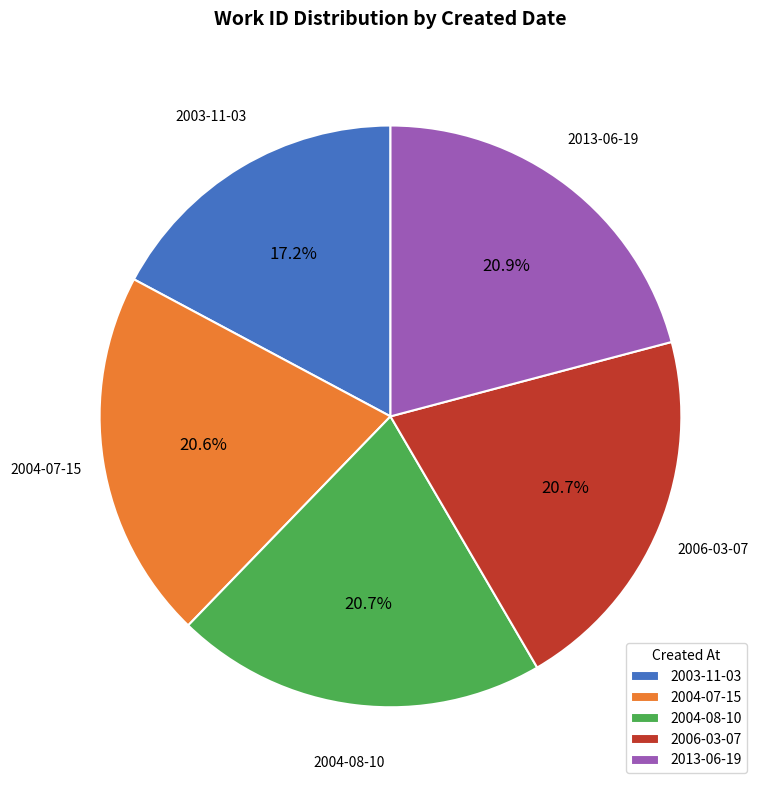

To the nearest percent, what portion does 2004-07-15 represent?

21%